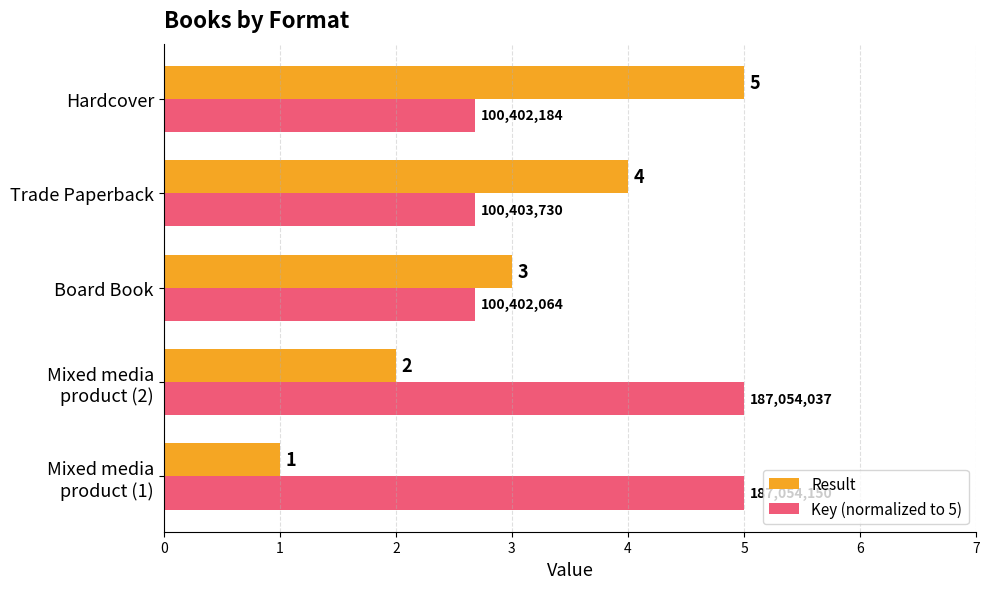

Which series has the widest spread of values?

Result